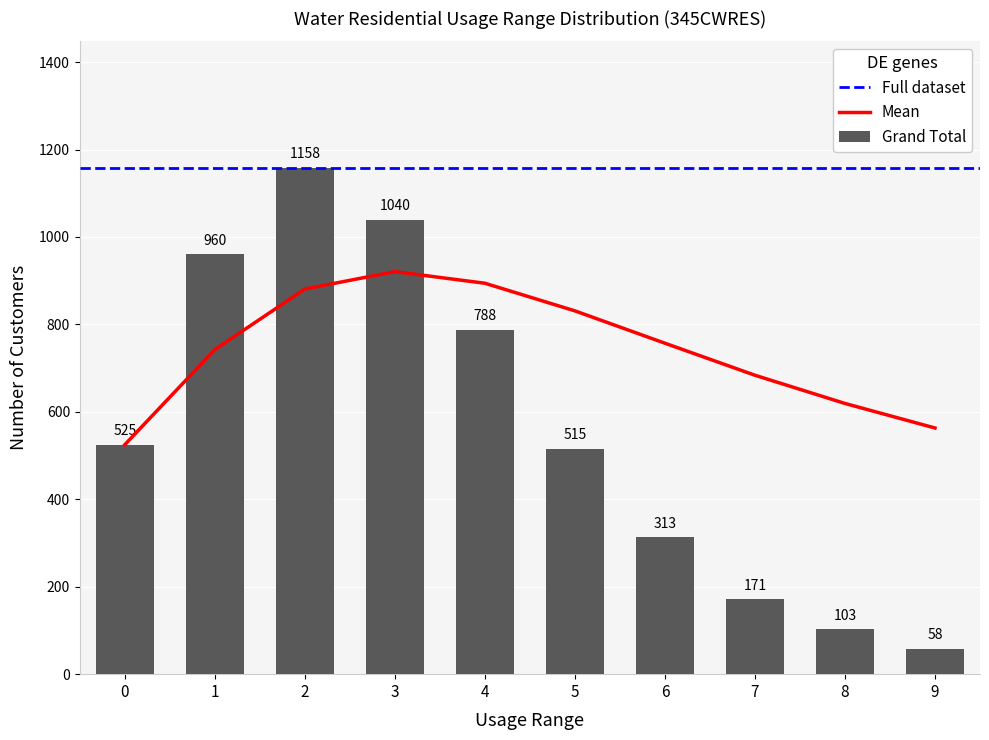

What is the lowest value of the Grand Total series?

58